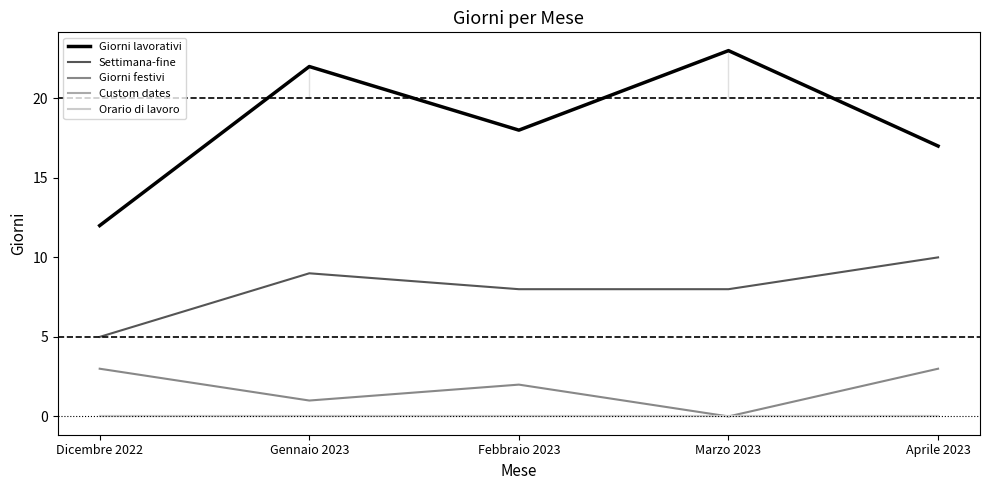

List the series in order of their peak value, highest first.

Giorni lavorativi, Settimana-fine, Giorni festivi, Custom dates, Orario di lavoro